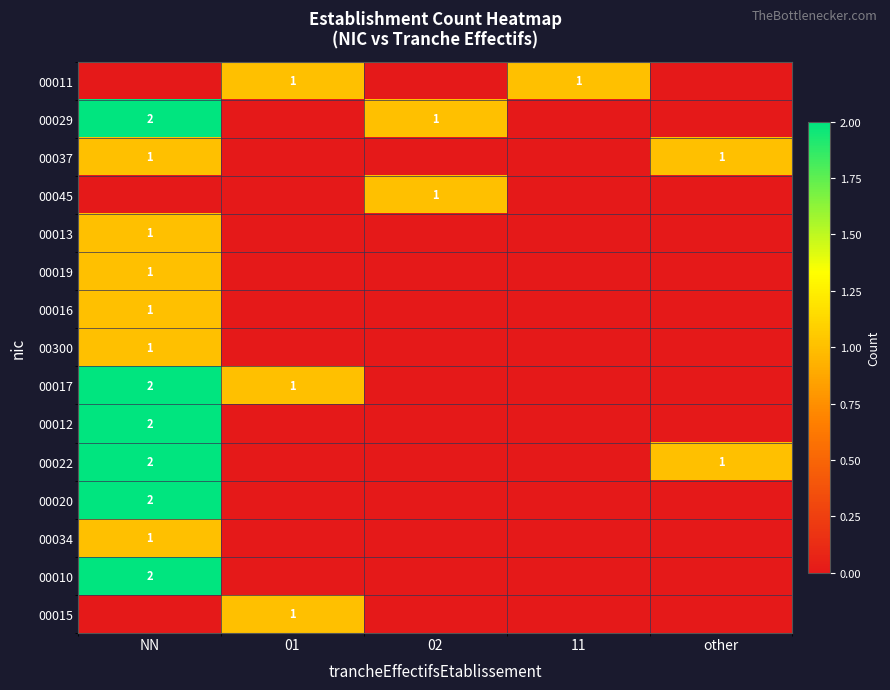

The 00012 series shows 2 at NN. True or false?

True